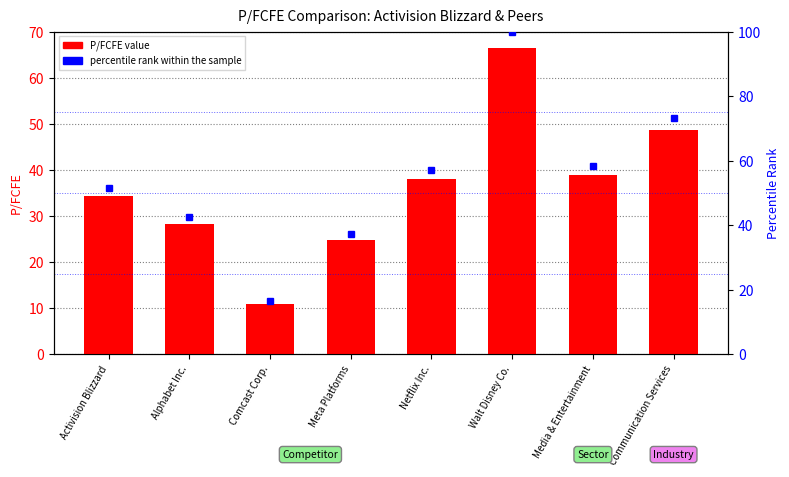

How many values in the P/FCFE value series exceed 37?

4